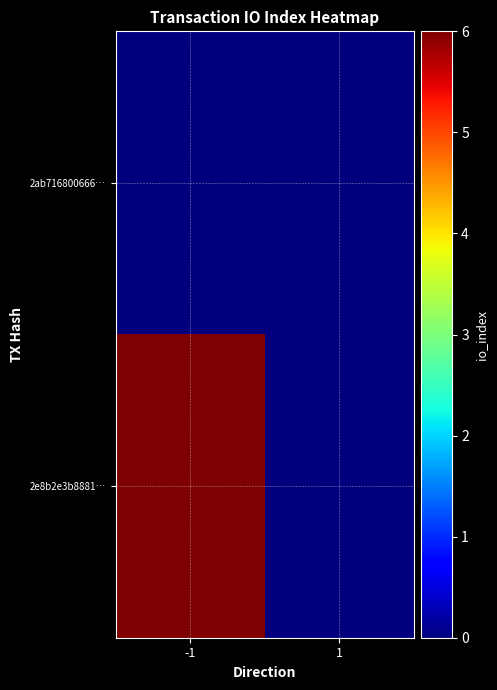

At -1, list the series in order from smallest to largest.

2ab716800666…, 2e8b2e3b8881…